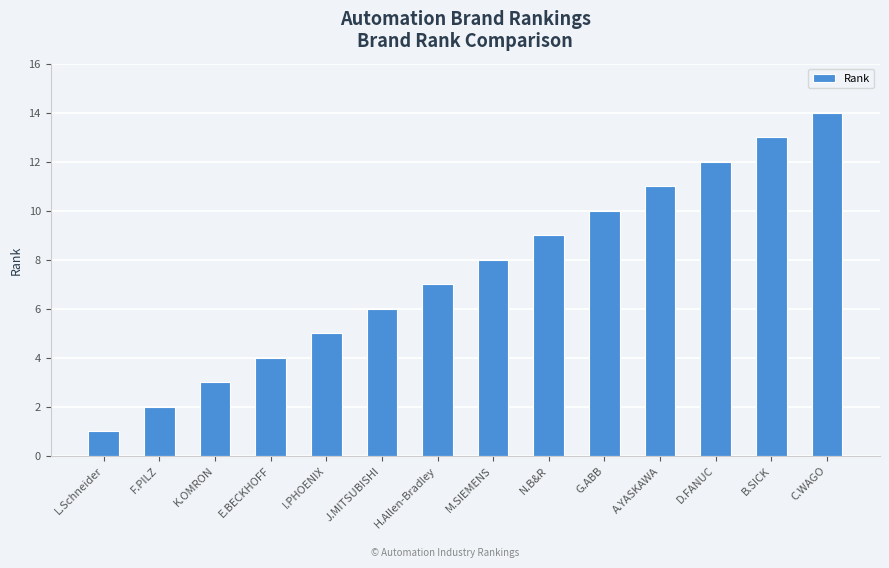

What position from the left is F.PILZ?

2